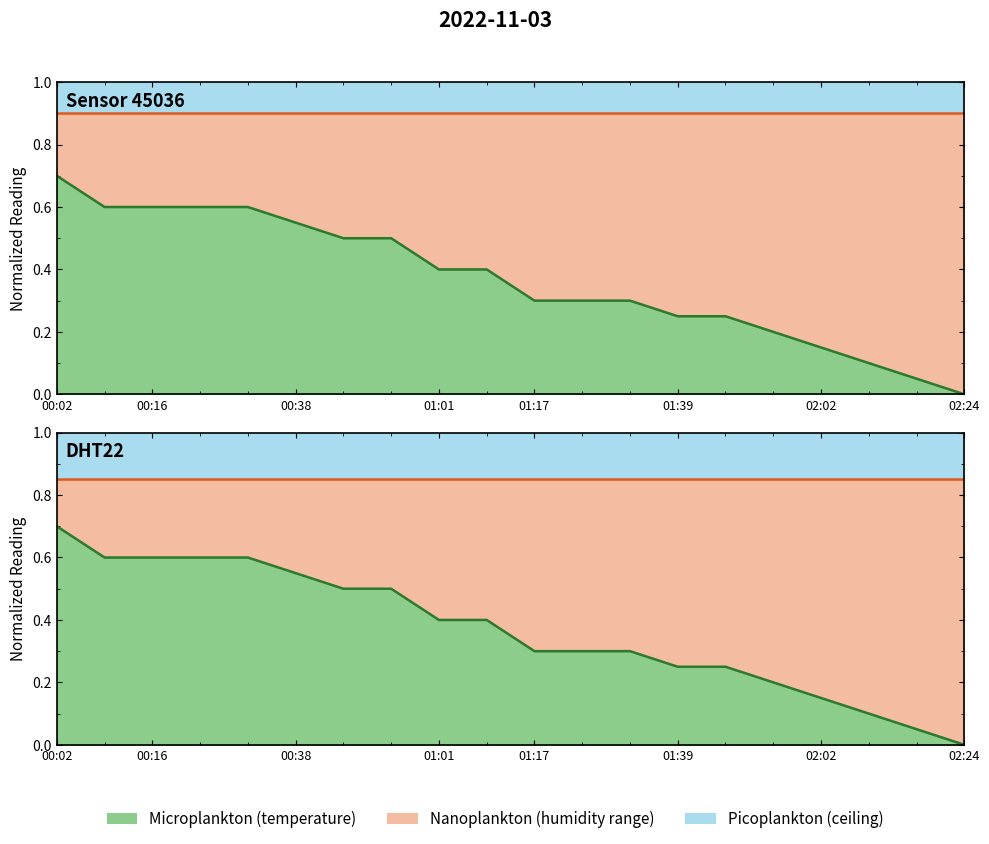

True or false: humidity and temperature boundary cross at least once.

False